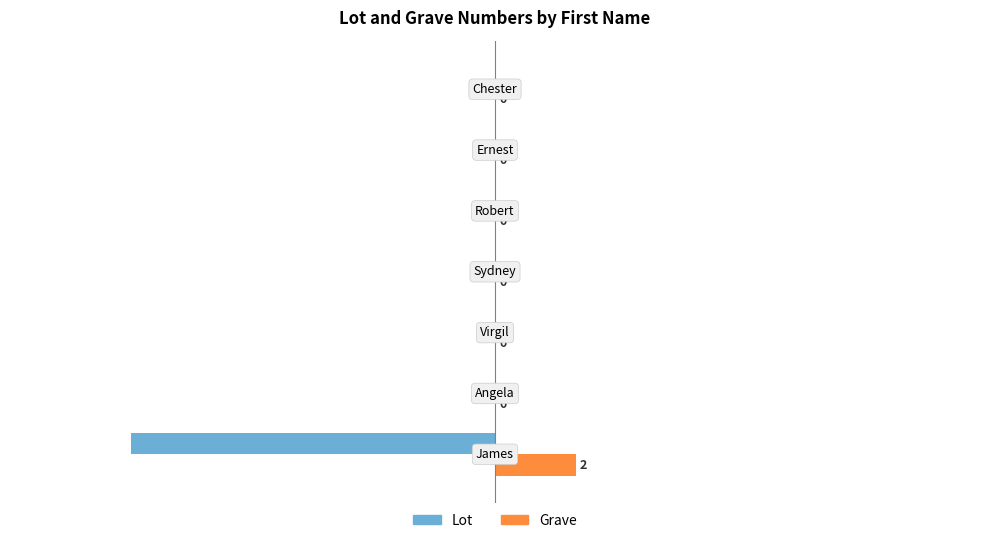

Which series has the largest total across all categories?

Grave